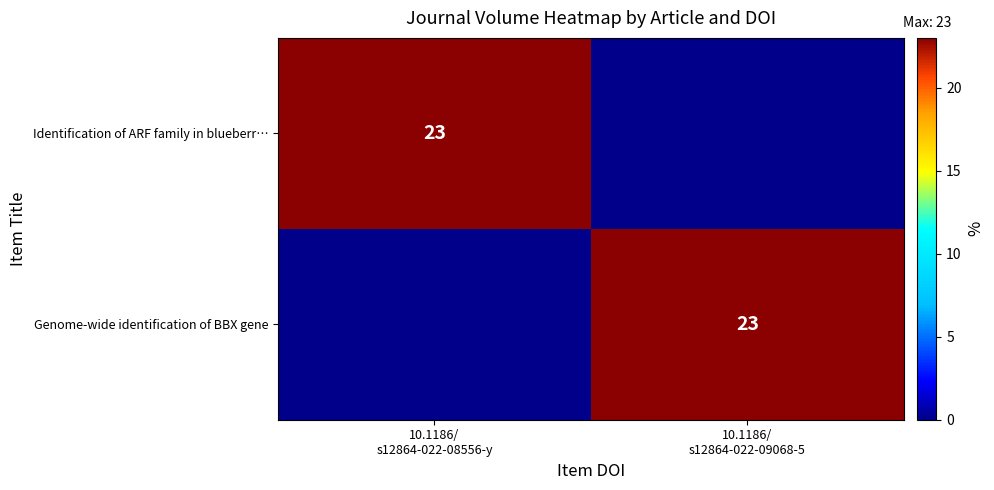

Which series has the largest total across all categories?

Identification of ARF family in blueberr…